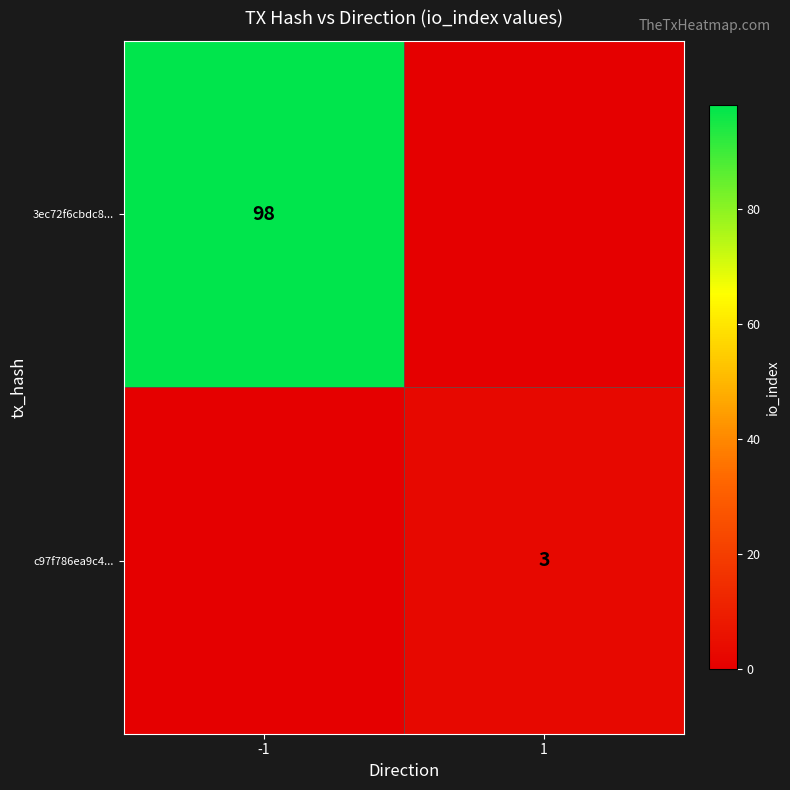

The 3ec72f6cbdc8... series shows 98 at -1. True or false?

True